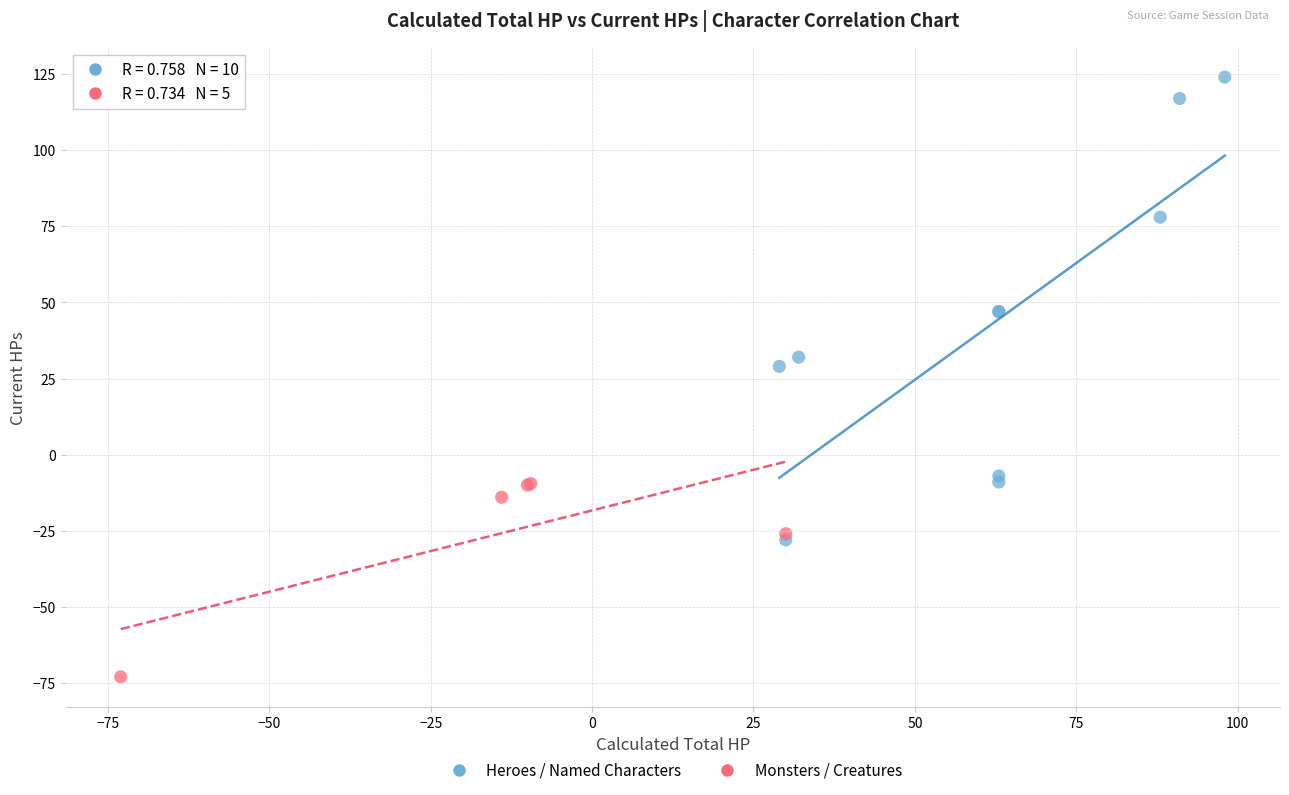

What are all the series names shown in the legend?

Heroes / Named Characters, Monsters / Creatures